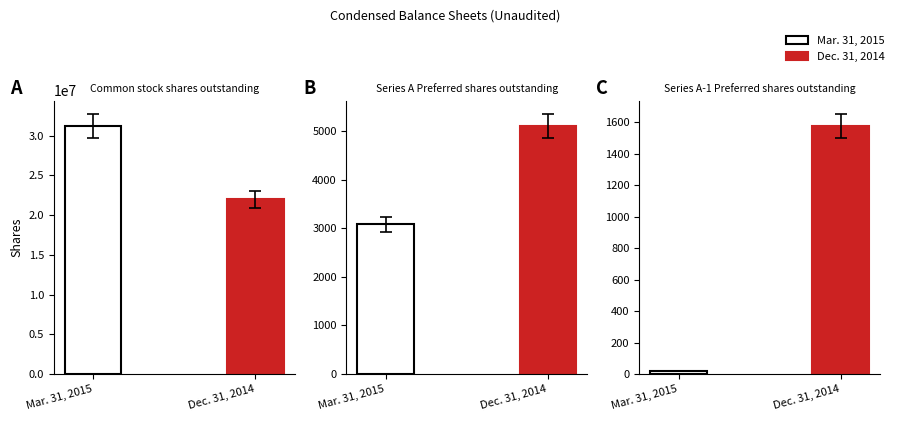

Where is Mar. 31, 2015 nearest to the value 15610809?

Series A Preferred shares outstanding